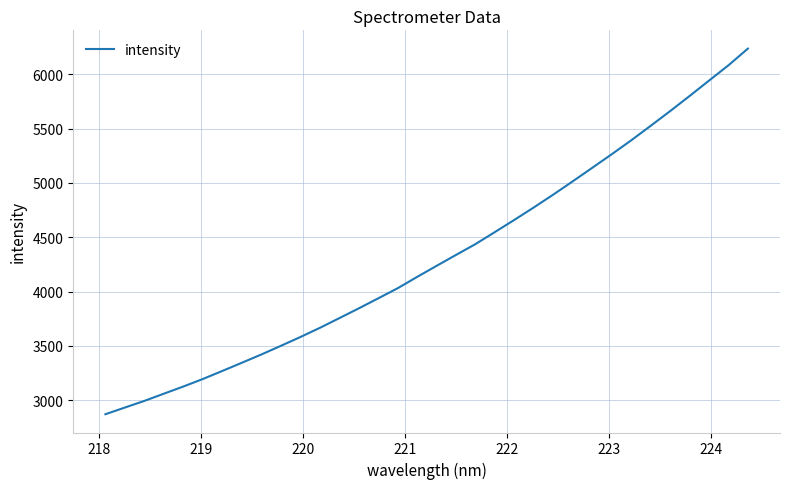

What is the difference between the maximum and minimum values?

3366.7